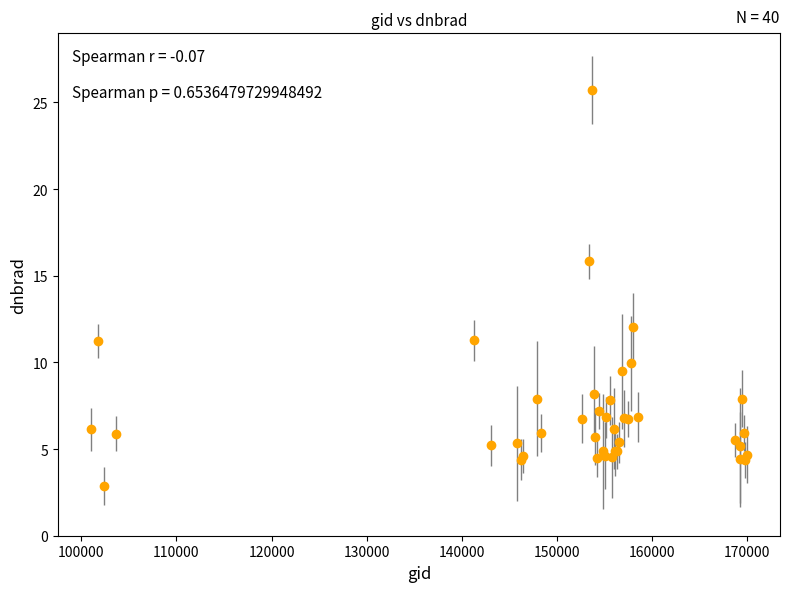

What is the value of the 18th point from the left?

7.2